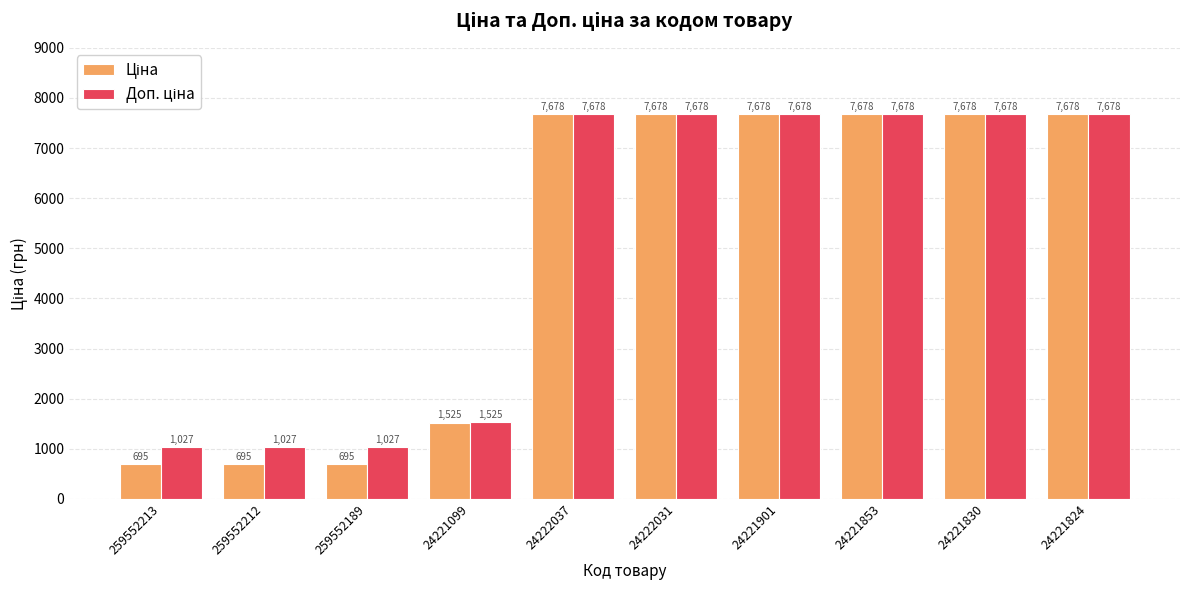

What is the minimum value shown in the chart?

695.1